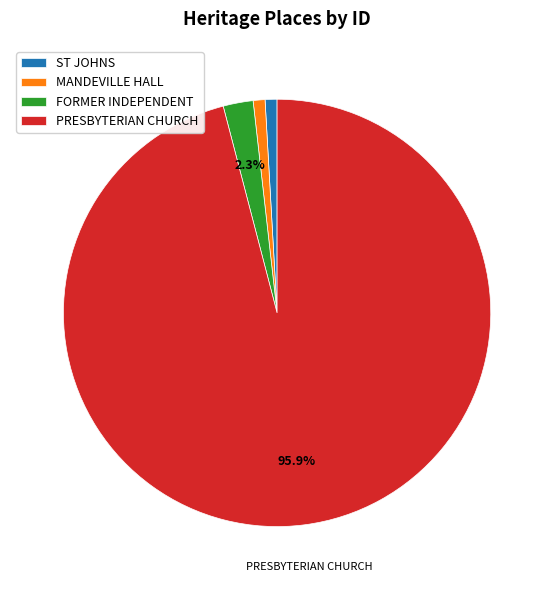

Which slice is the largest?

PRESBYTERIAN CHURCH